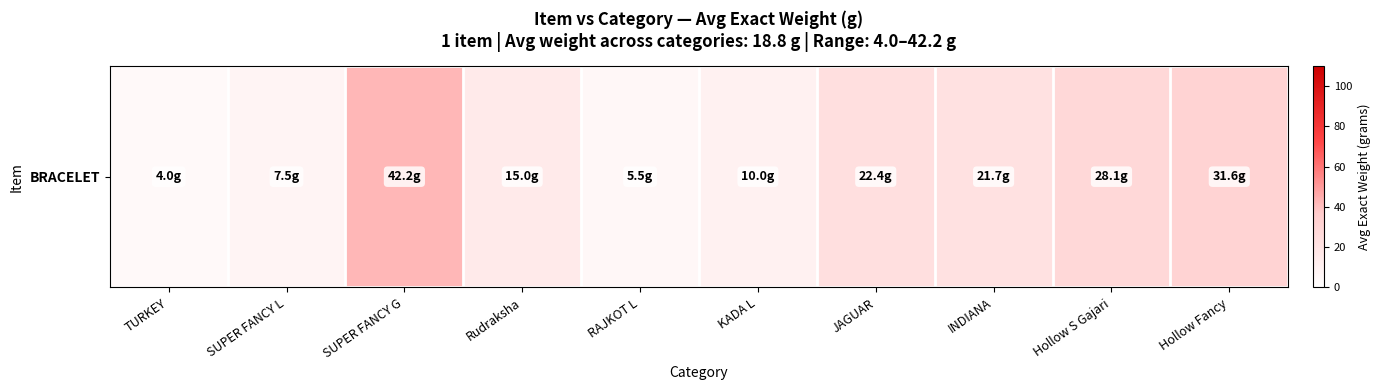

At which label does the data first exceed 21?

SUPER FANCY G